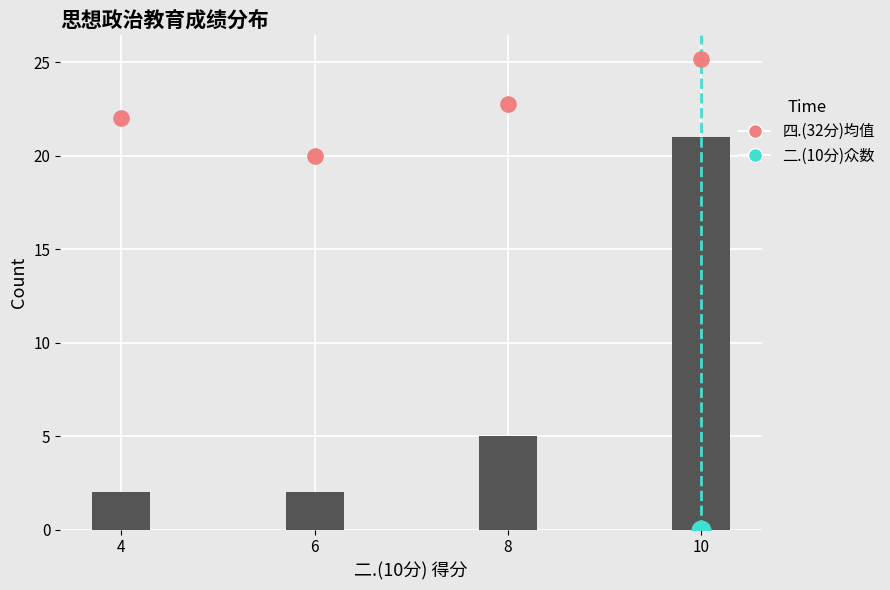

Is the value of 总分 at 10 greater than the value of 四.(32分)均值 at 6?

Yes